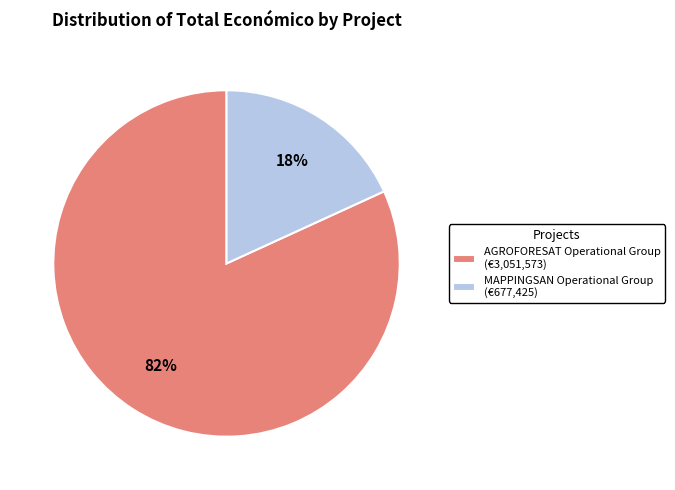

Do AGROFORESAT Operational Group (€3,051,573) and MAPPINGSAN Operational Group (€677,425) together represent more than half of the pie?

Yes